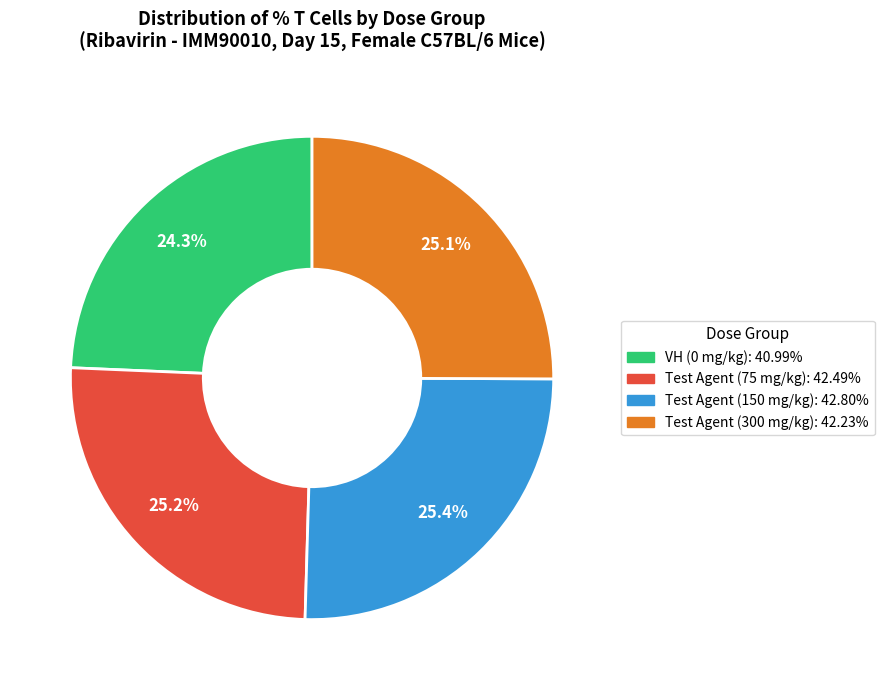

Does any single category account for the majority?

No